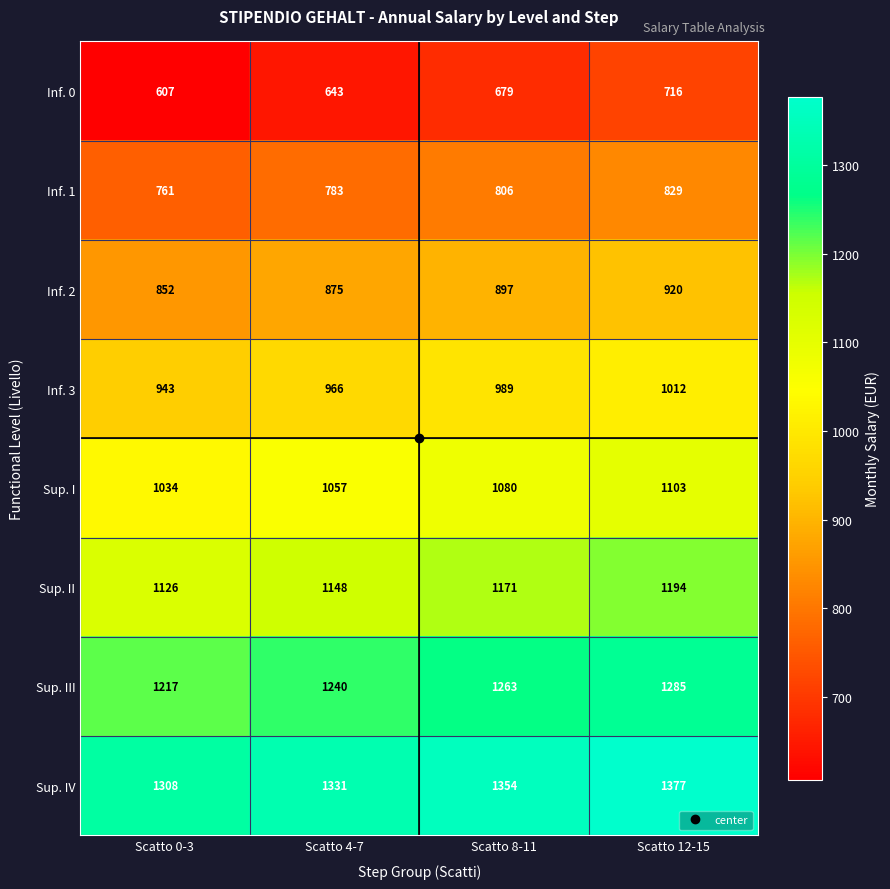

What value does the Inf. 0 series have at Scatto 8-11, to the nearest 10?

680